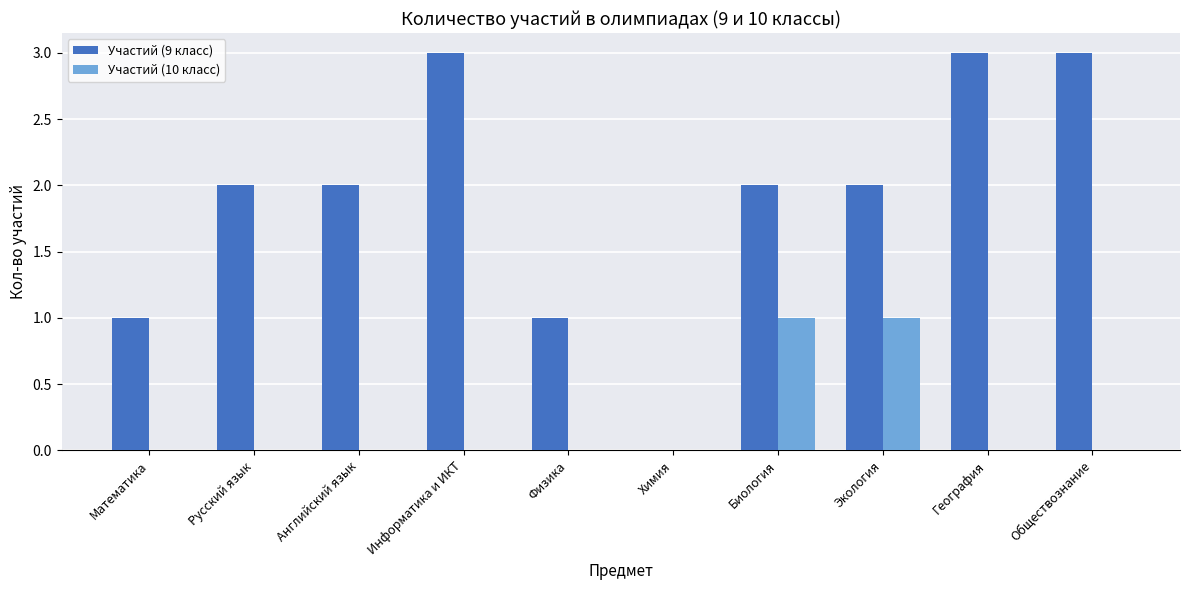

Count the number of data series in this chart.

2